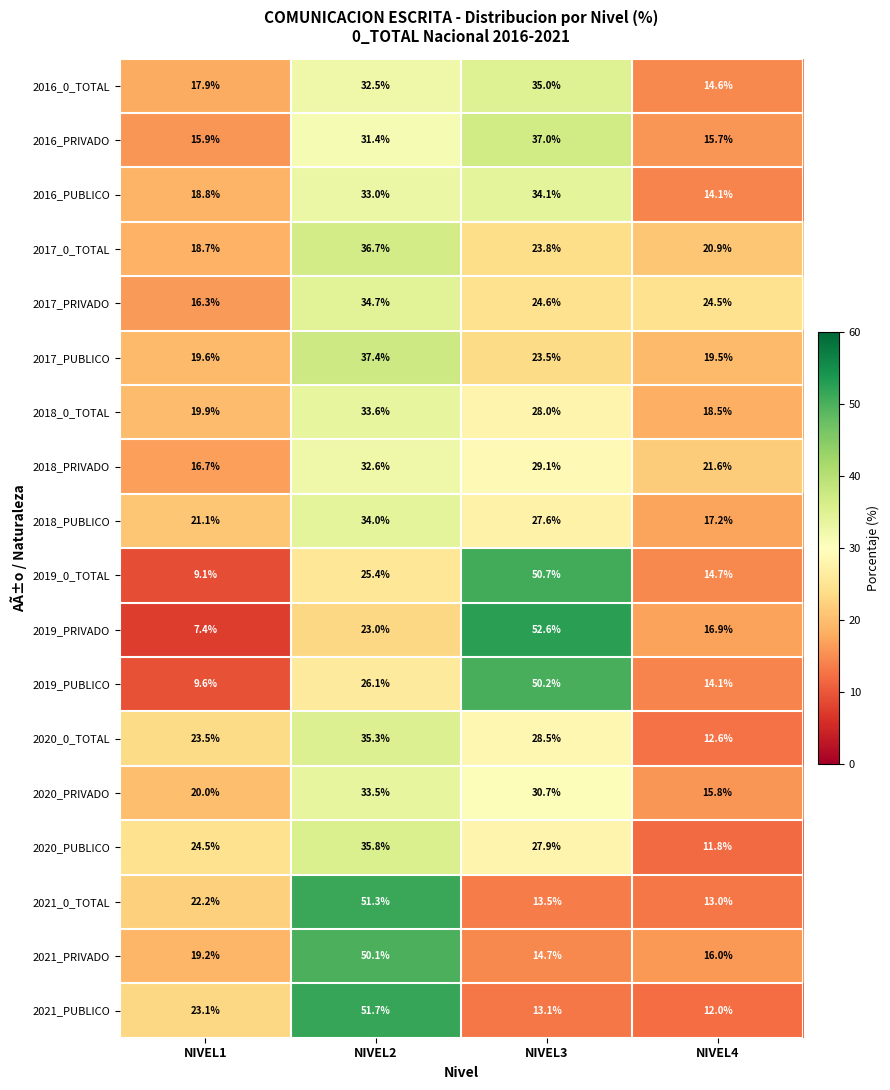

At NIVEL2, list the series in order from smallest to largest.

2019_PRIVADO, 2019_0_TOTAL, 2019_PUBLICO, 2016_PRIVADO, 2016_0_TOTAL, 2018_PRIVADO, 2016_PUBLICO, 2020_PRIVADO, 2018_0_TOTAL, 2018_PUBLICO, 2017_PRIVADO, 2020_0_TOTAL, 2020_PUBLICO, 2017_0_TOTAL, 2017_PUBLICO, 2021_PRIVADO, 2021_0_TOTAL, 2021_PUBLICO